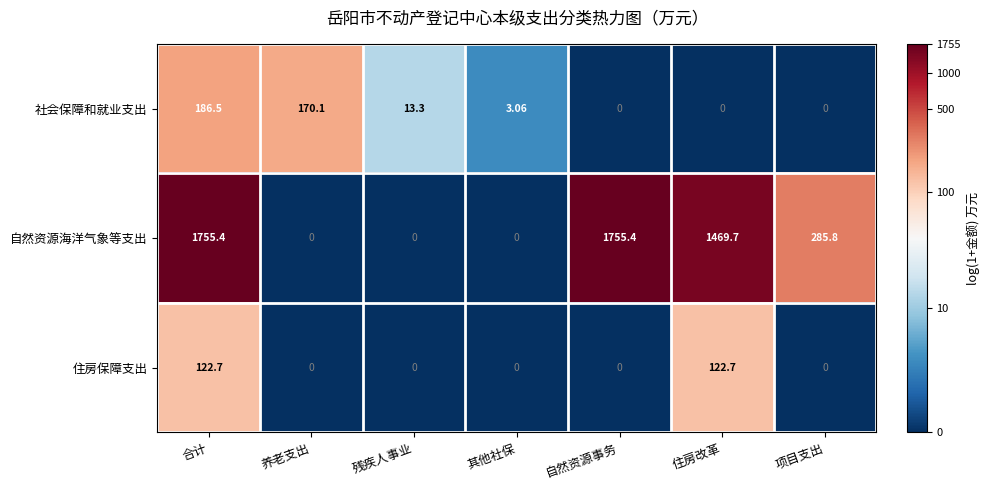

List the series in order of their peak value, highest first.

自然资源海洋气象等支出, 社会保障和就业支出, 住房保障支出